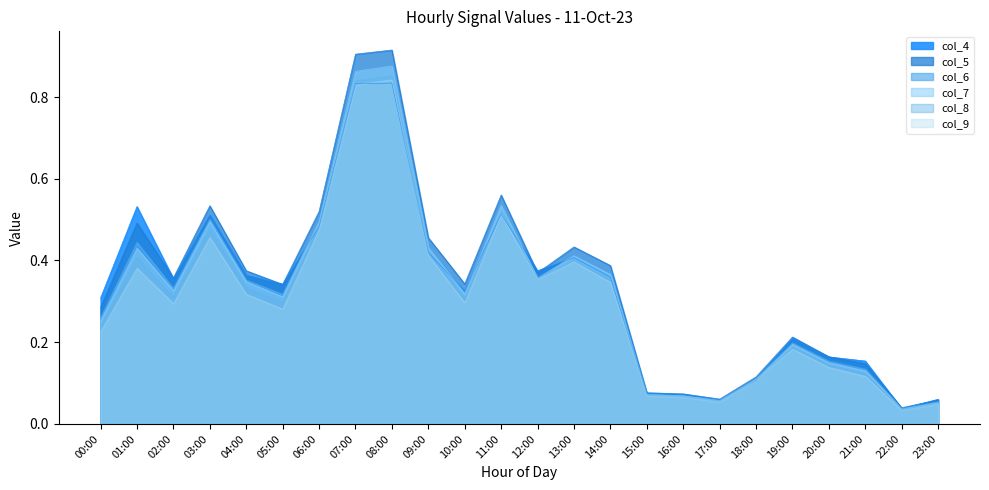

Rank the series by their maximum value, from lowest to highest.

col_4, col_9, col_8, col_6, col_7, col_5